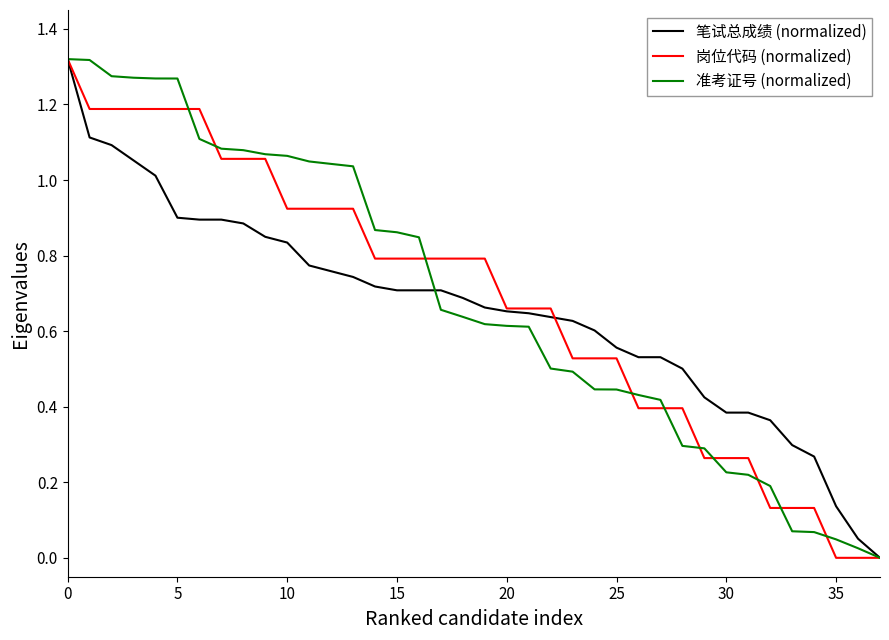

What are all the series names shown in the legend?

笔试总成绩 (normalized), 岗位代码 (normalized), 准考证号 (normalized)